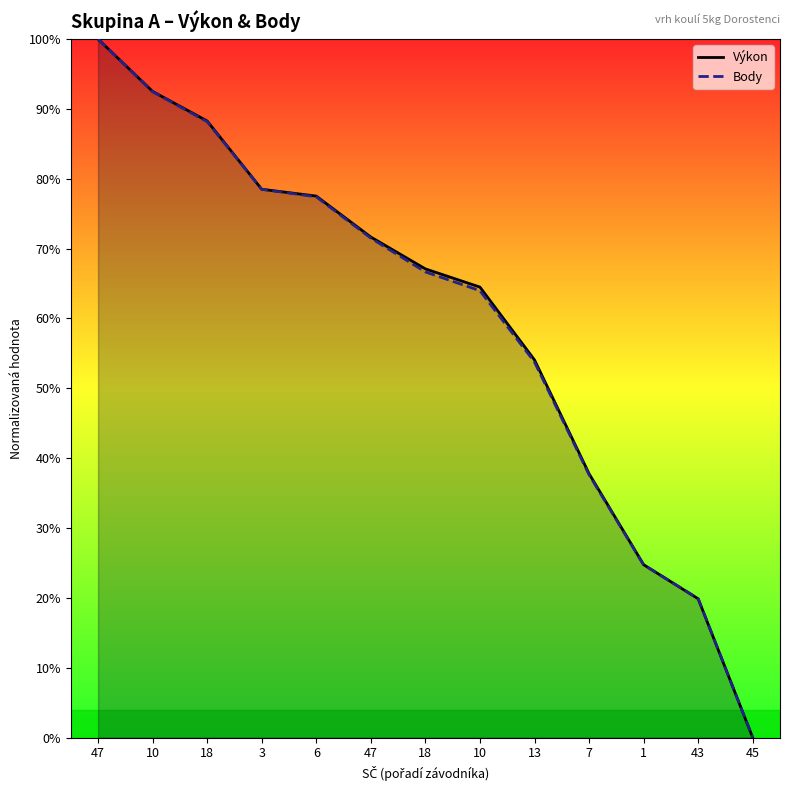

Where is Výkon nearest to the value 0?

45